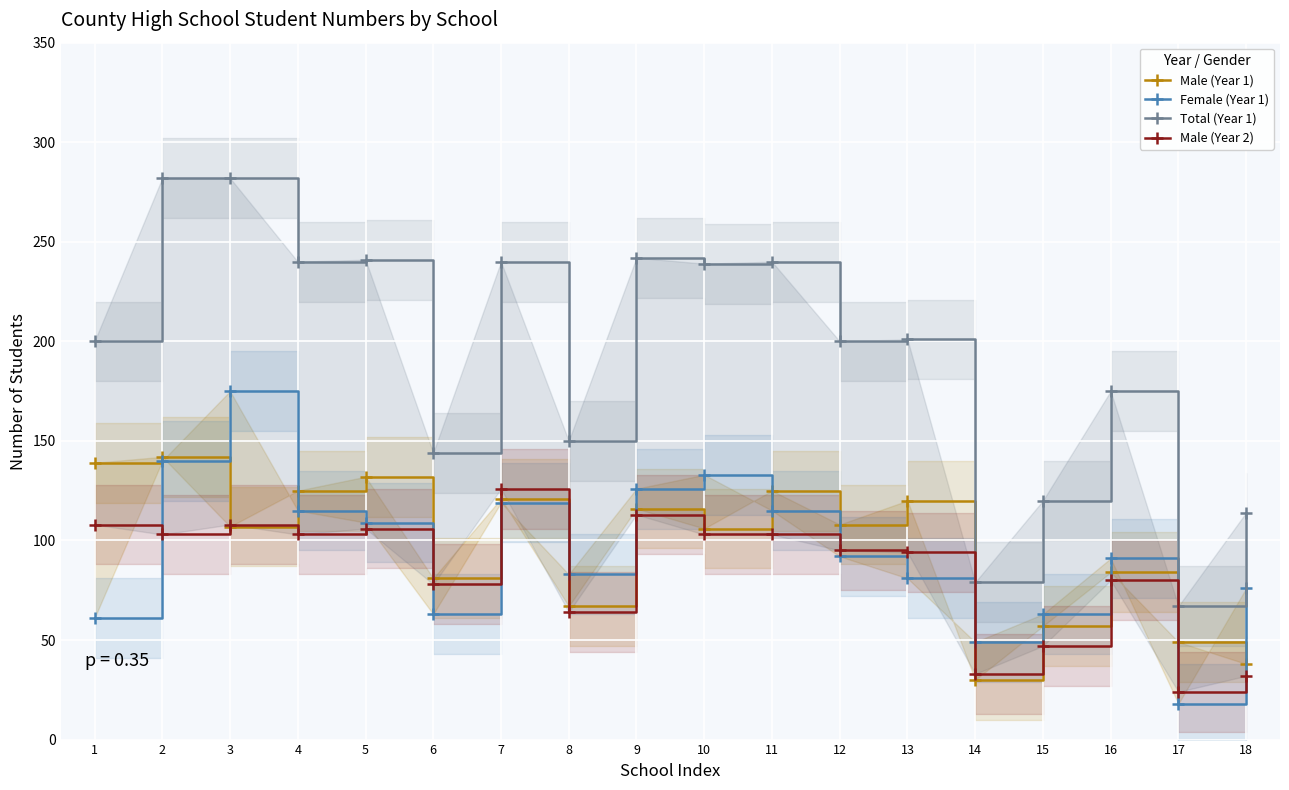

Reading right to left, extract all data points from this chart.

Male (Year 1): 18=38	17=49	16=84	15=57	14=30	13=120	12=108	11=125	10=106	9=116	8=67	7=121	6=81	5=132	4=125	3=107	2=142	1=139
Female (Year 1): 18=76	17=18	16=91	15=63	14=49	13=81	12=92	11=115	10=133	9=126	8=83	7=119	6=63	5=109	4=115	3=175	2=140	1=61
Total (Year 1): 18=114	17=67	16=175	15=120	14=79	13=201	12=200	11=240	10=239	9=242	8=150	7=240	6=144	5=241	4=240	3=282	2=282	1=200
Male (Year 2): 18=32	17=24	16=80	15=47	14=33	13=94	12=95	11=103	10=103	9=113	8=64	7=126	6=78	5=106	4=103	3=108	2=103	1=108